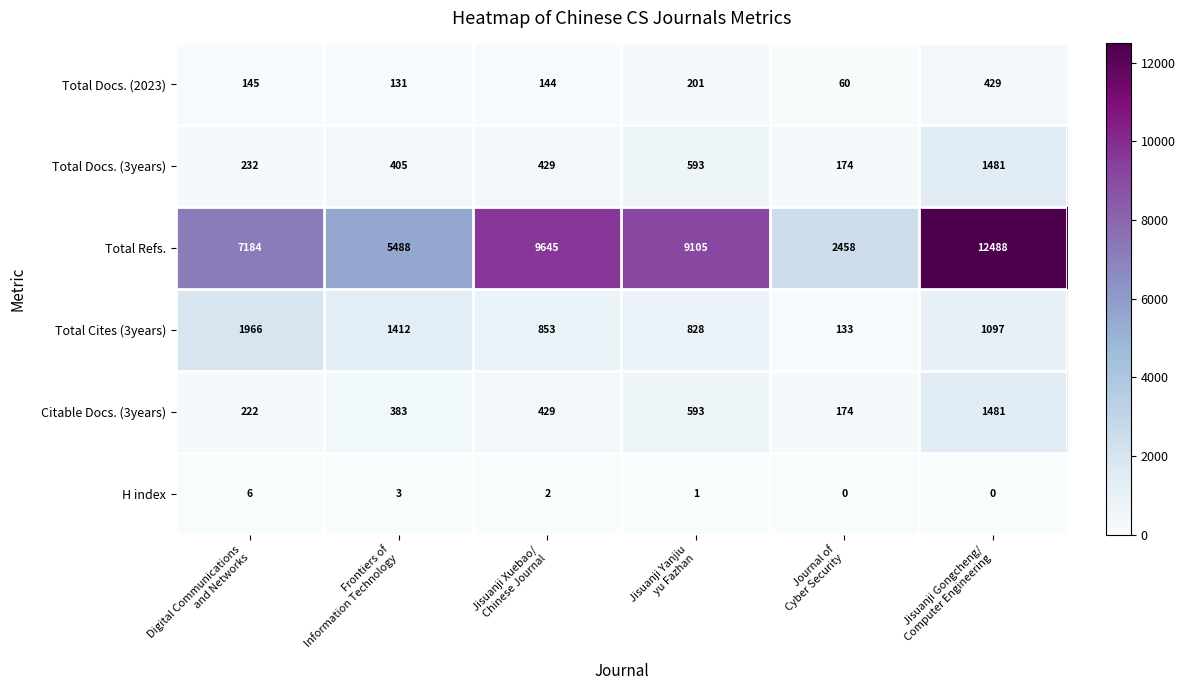

Which series has the widest spread of values?

Total Refs.